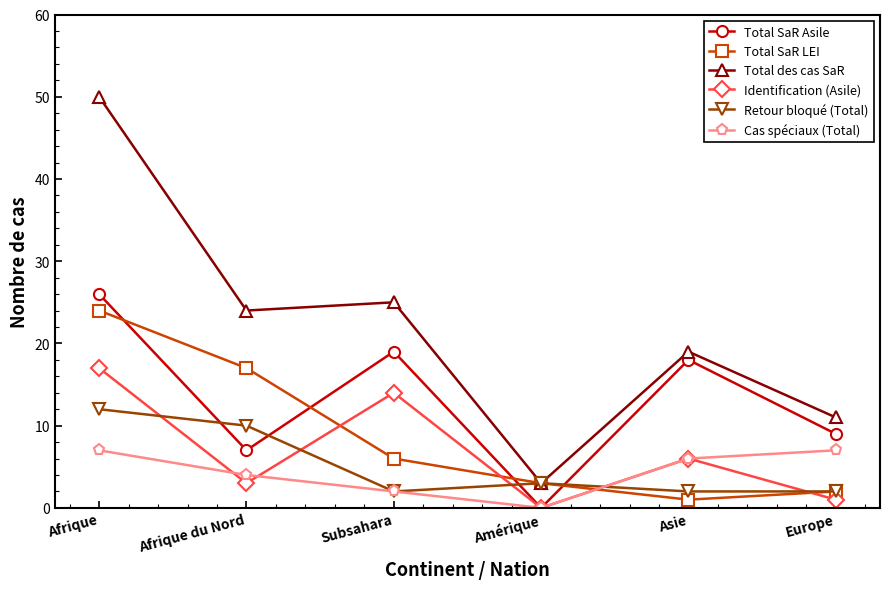

List the labels in order of Total des cas SaR value, largest first.

Afrique, Subsahara, Afrique du Nord, Asie, Europe, Amérique